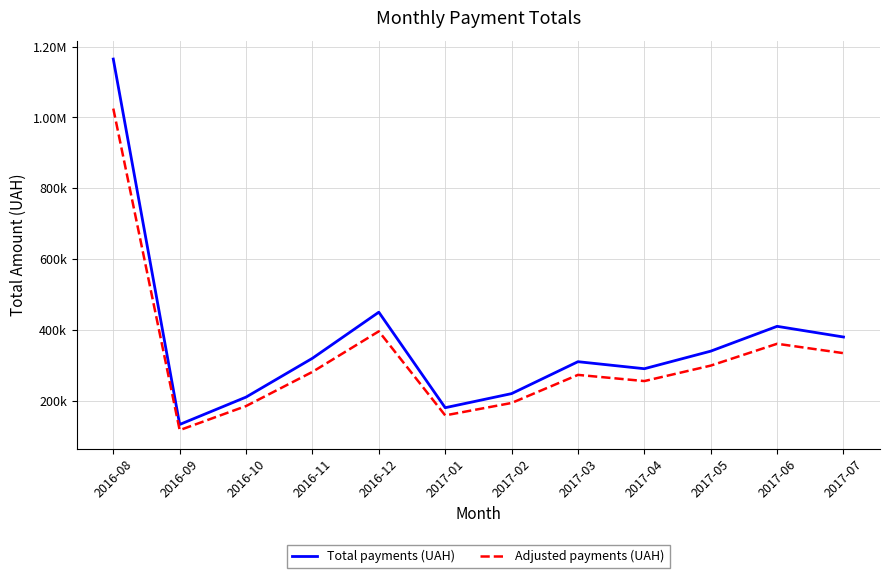

What are all the series names shown in the legend?

Total payments (UAH), Adjusted payments (UAH)